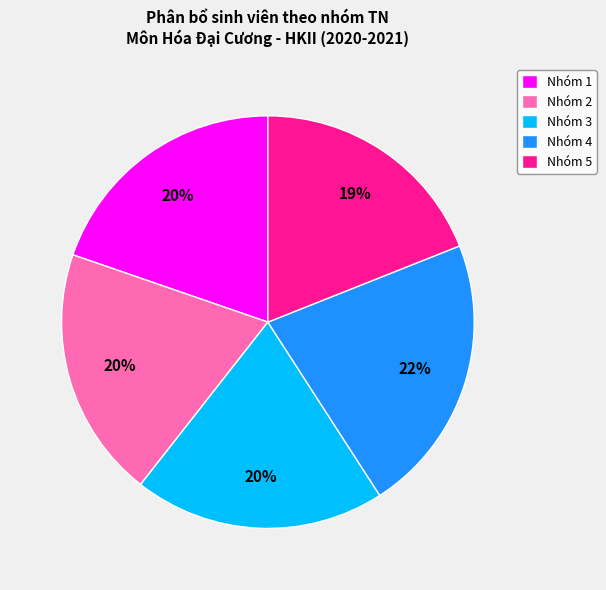

Which category has the smallest portion of the pie?

Nhóm 5